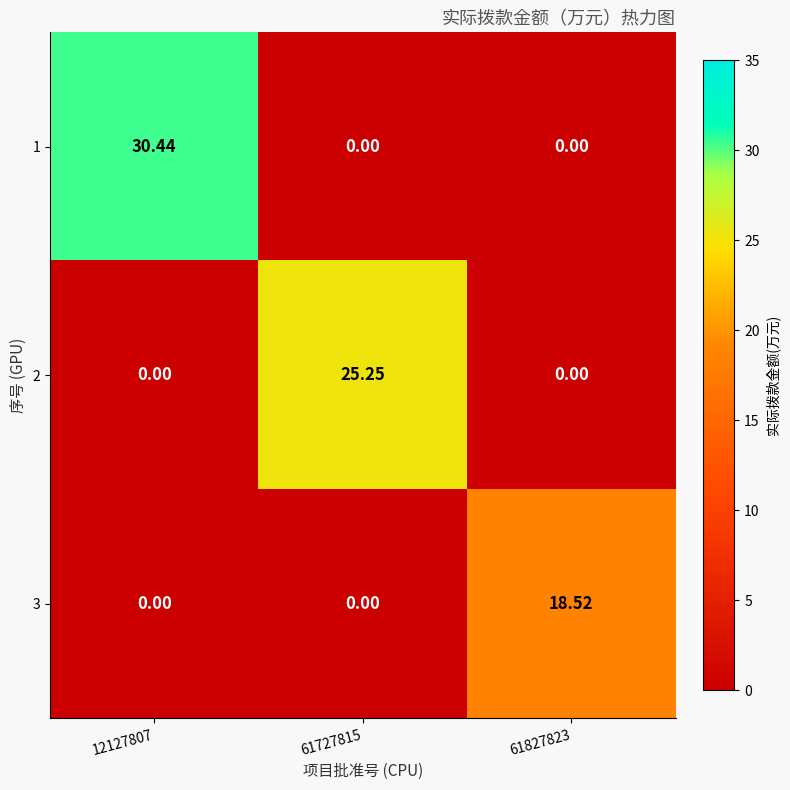

Which series has the widest spread of values?

1